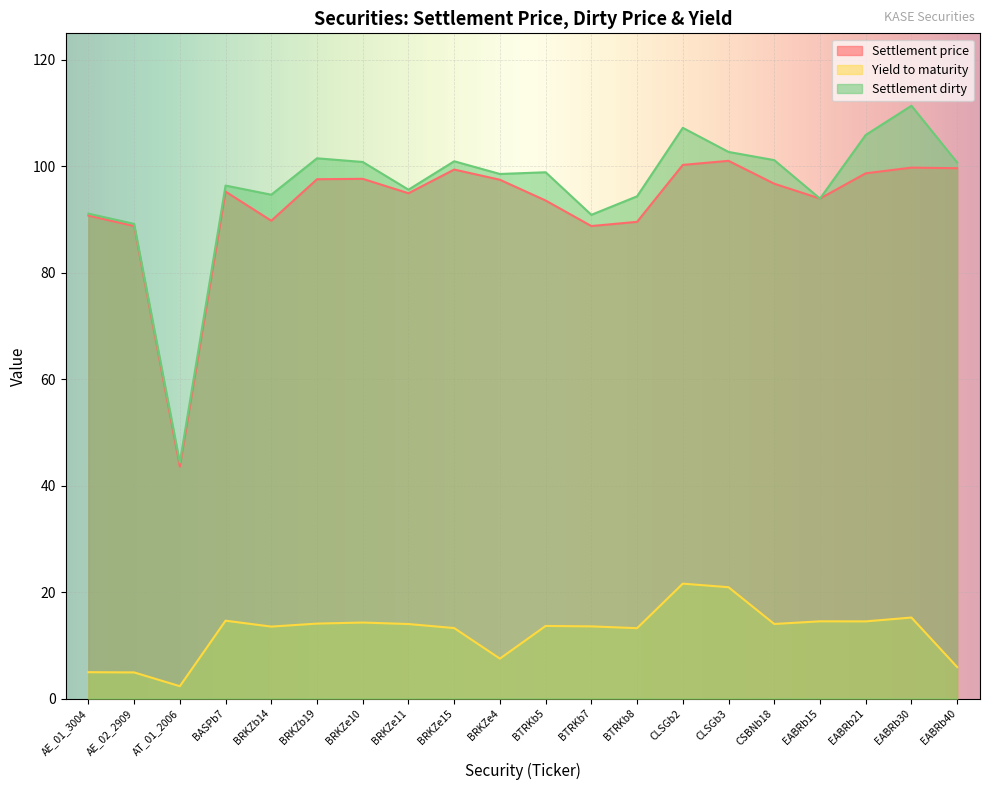

How many values in the Settlement price series exceed 96?

10